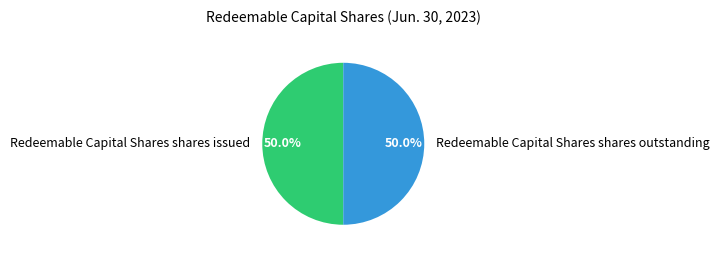

Is the sum of Redeemable Capital Shares shares issued and Redeemable Capital Shares shares outstanding greater than half?

Yes